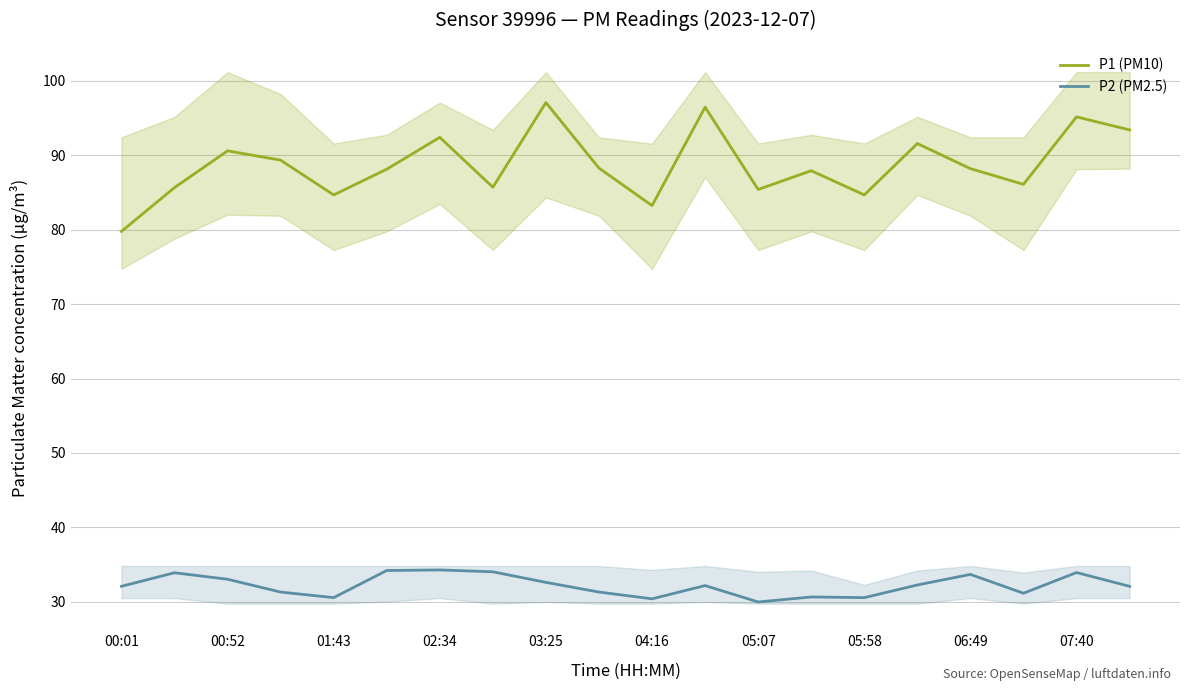

How many series are shown in this chart?

2